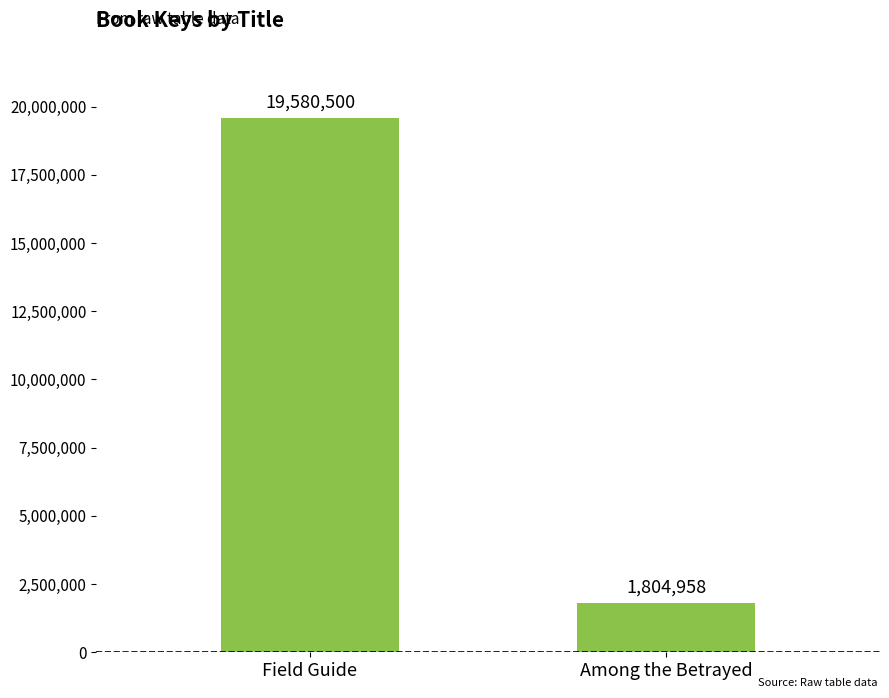

What is the average value?

10692729